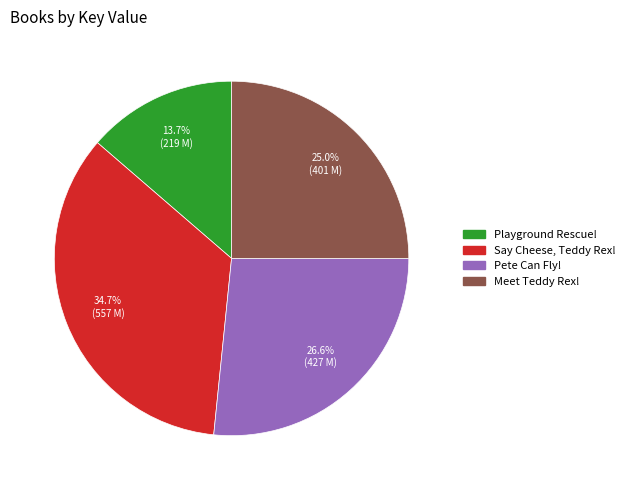

What is the smallest slice in the pie chart?

Playground Rescue!